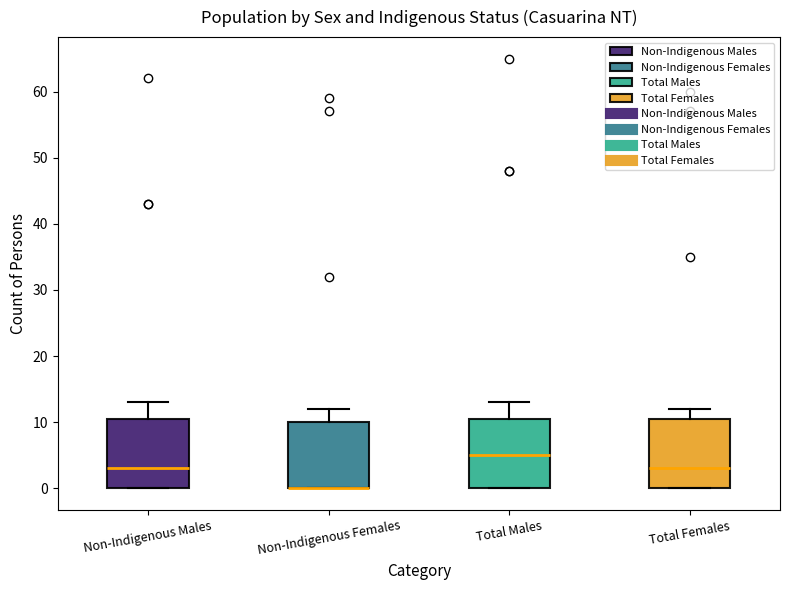

Where is the lower edge of the box for Non-Indigenous Females on the y-axis? The values are not printed on the chart, so give them approximately, as read against the axis.

0